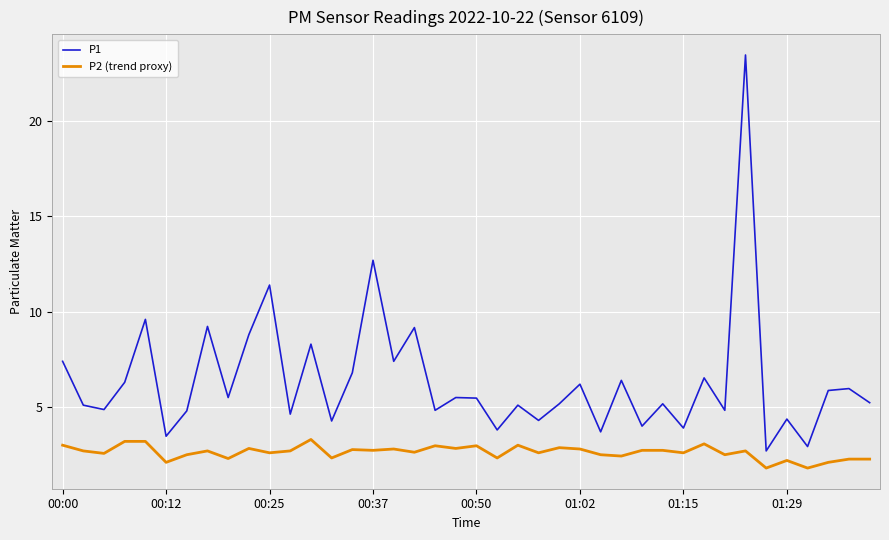

What is the maximum value shown in the chart?

23.5